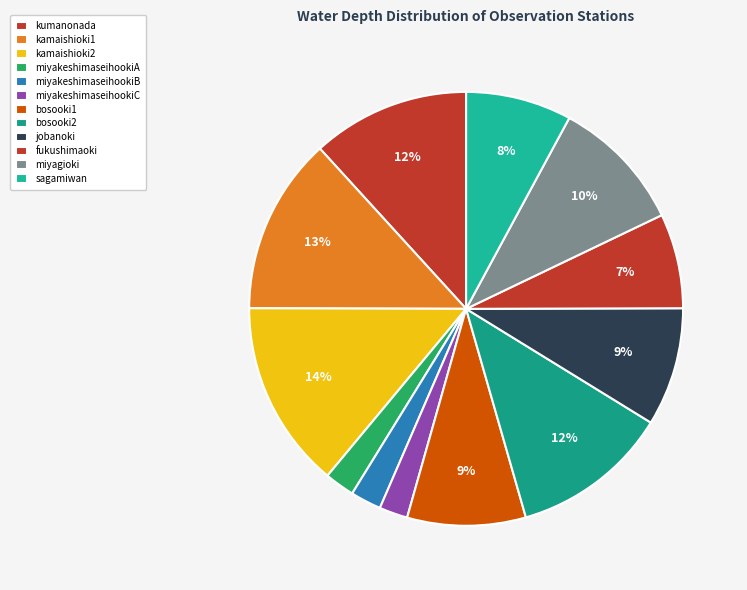

How many slices are in this pie chart?

12